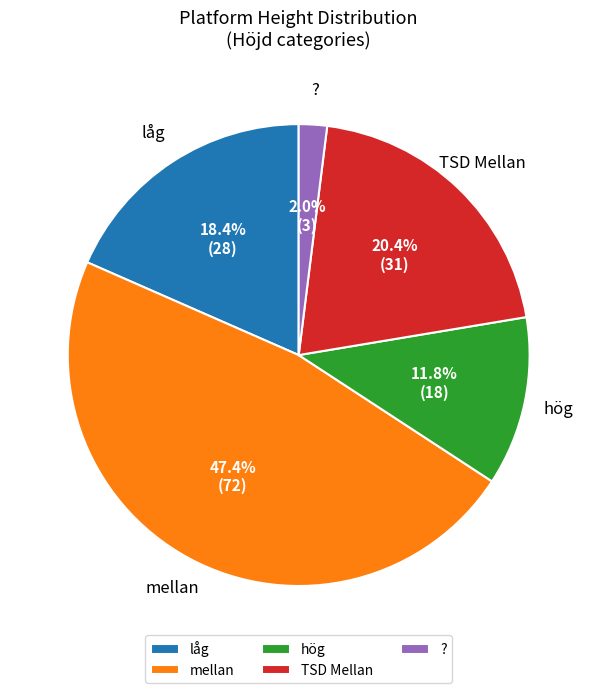

Rank the categories by value from highest to lowest.

mellan, TSD Mellan, låg, hög, ?